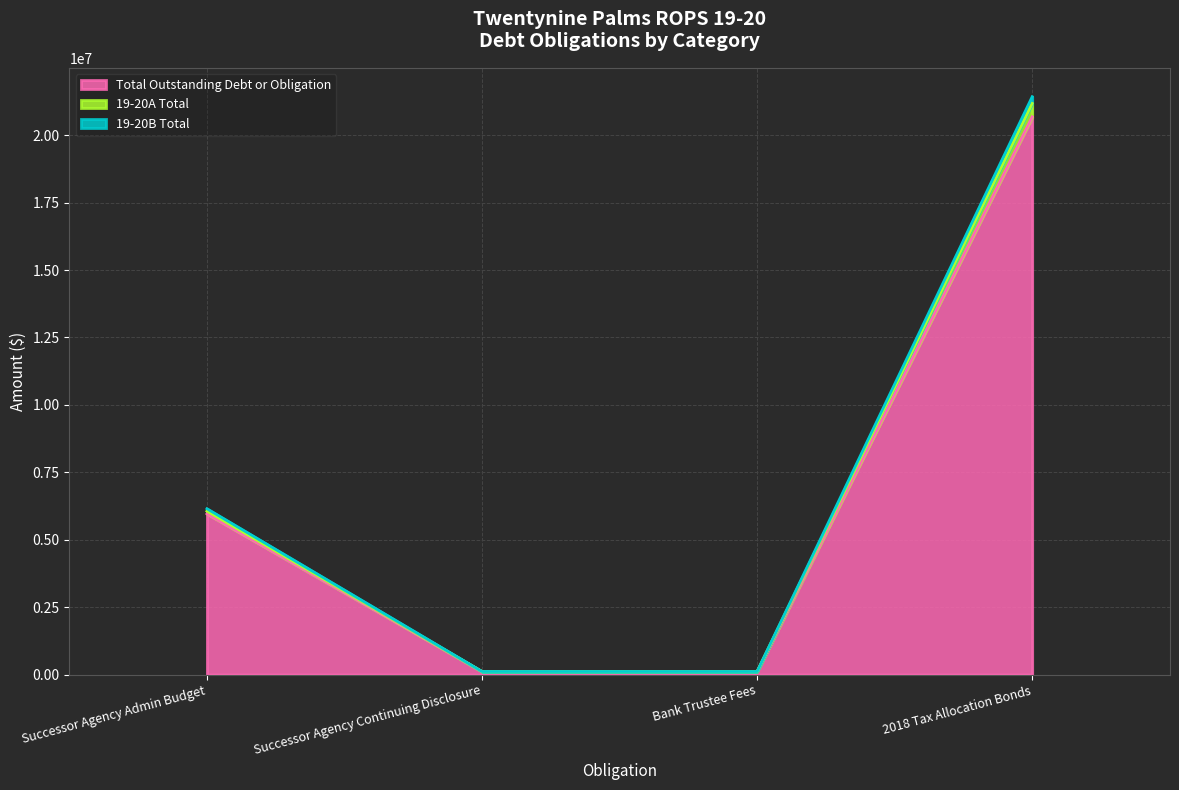

What are all the series names shown in the legend?

Total Outstanding Debt or Obligation, 19-20A Total, 19-20B Total